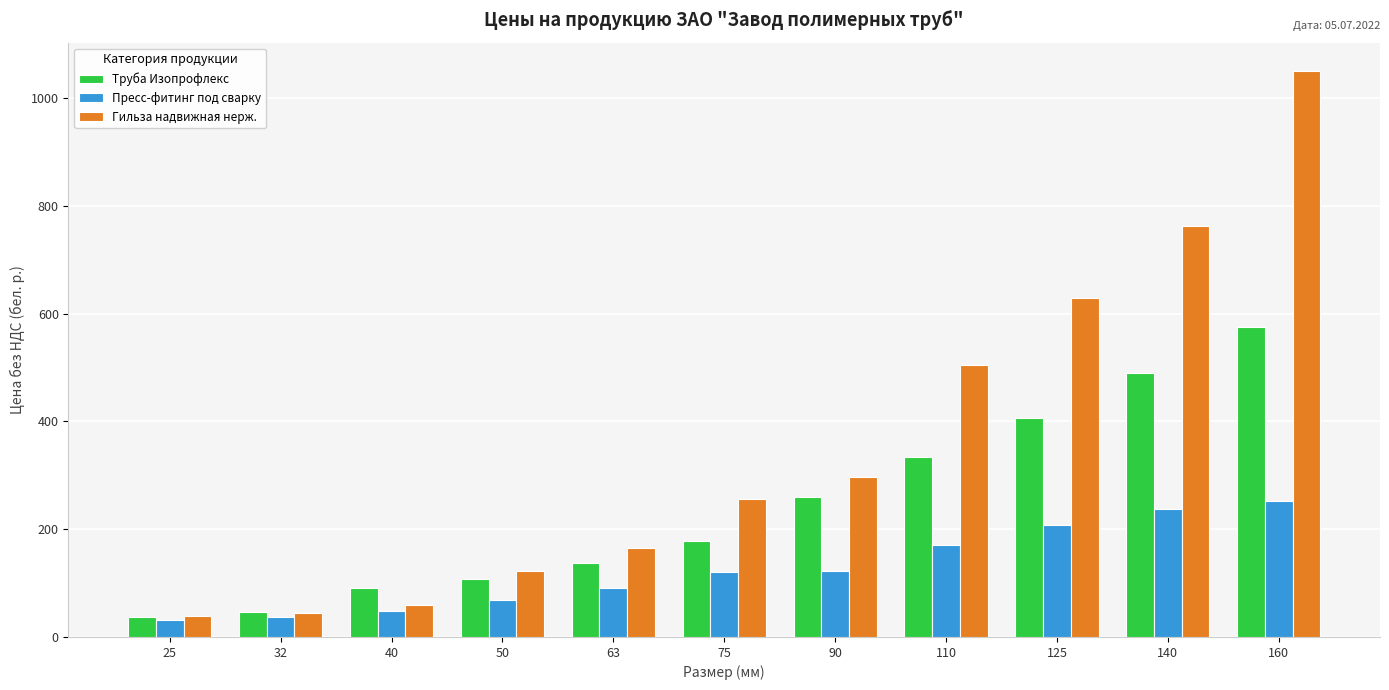

The Труба Изопрофлекс series shows 39.8 at 63. True or false?

False